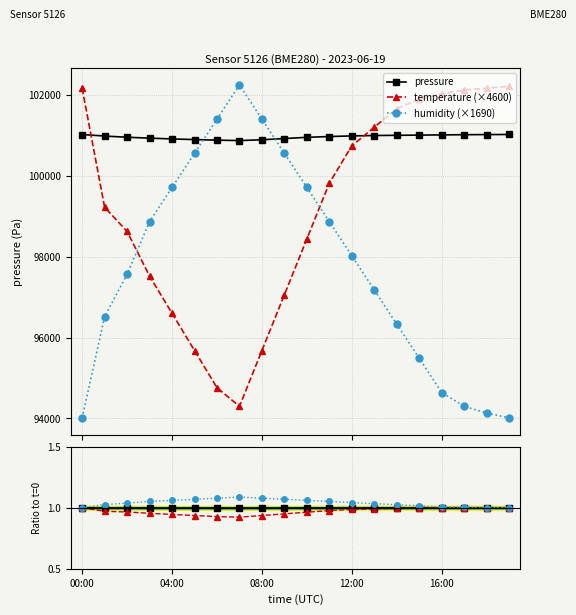

Which series has the widest spread of values?

humidity (×1690)